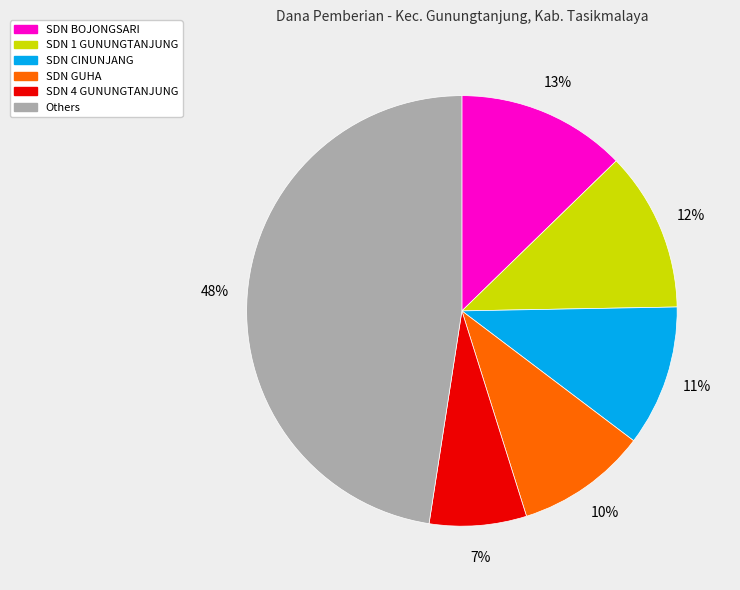

To the nearest percent, what is the average slice percentage?

17%